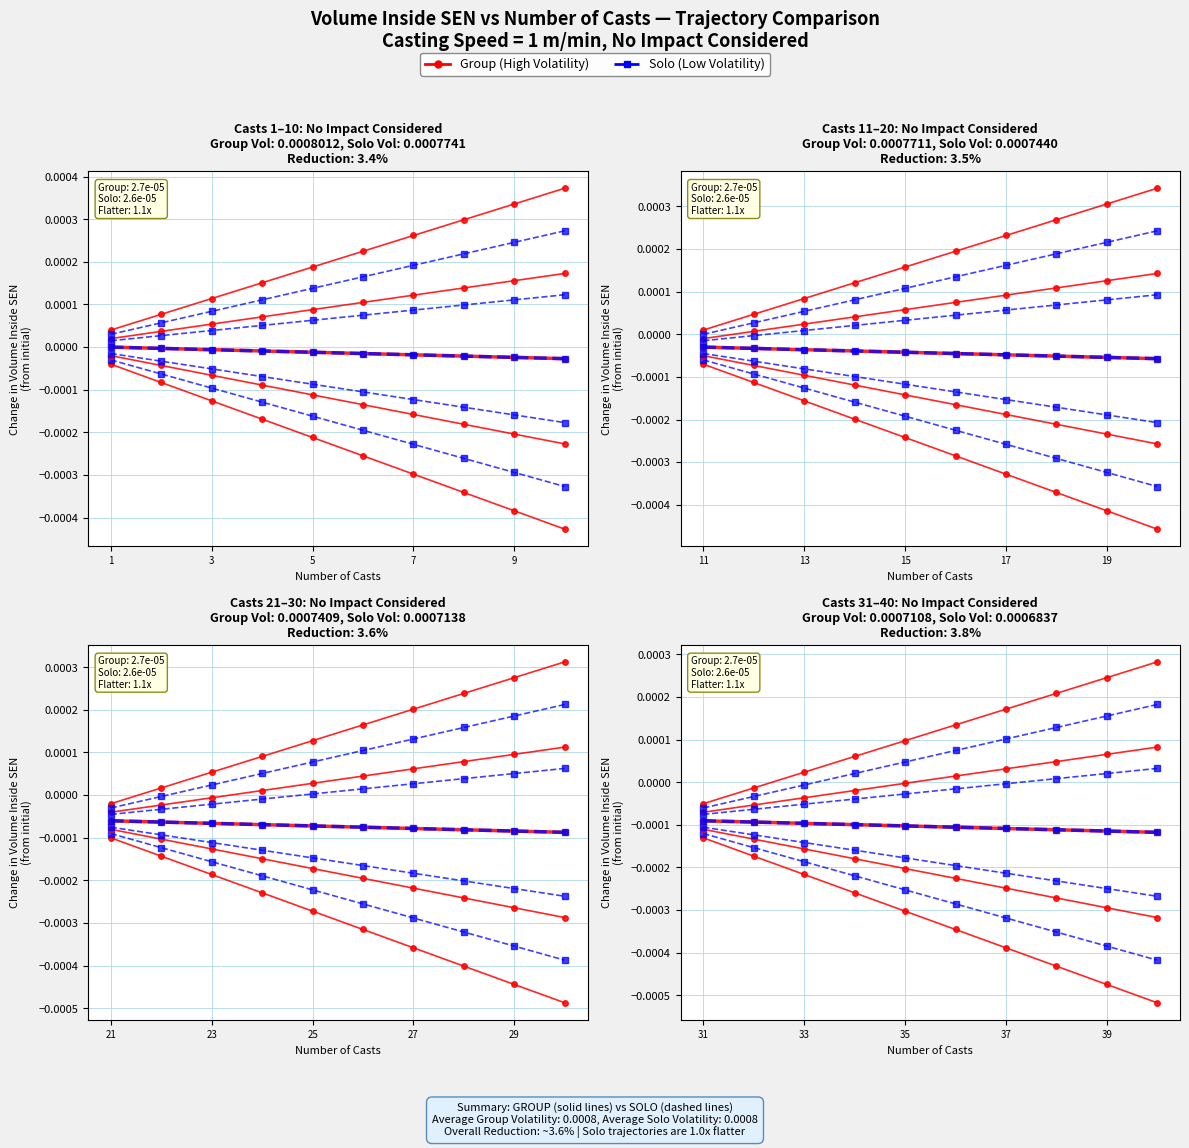

Which series has the widest spread of values?

Group (High Volatility)